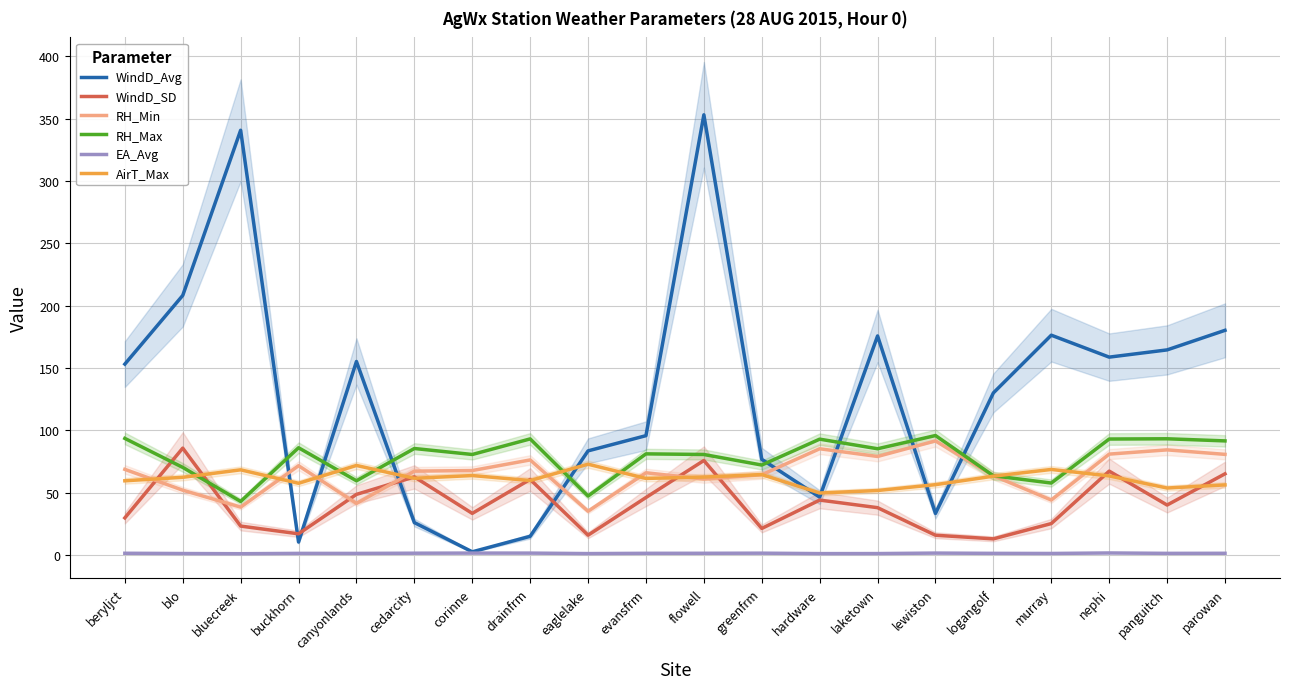

True or false: RH_Max and RH_Min intersect in this chart.

False